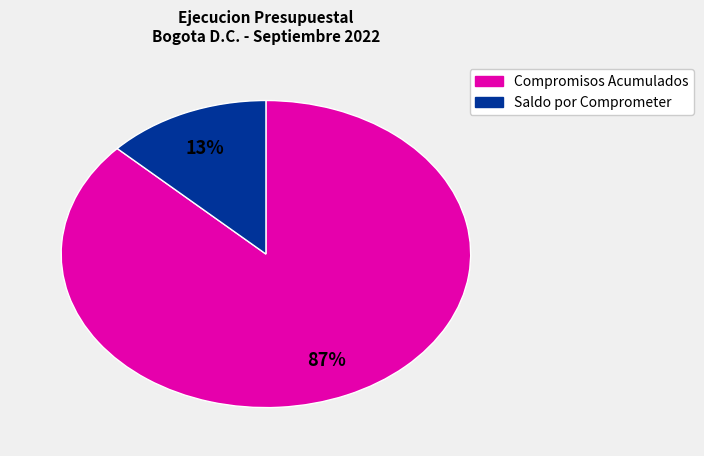

True or false: Compromisos Acumulados accounts for 77% of the total.

False